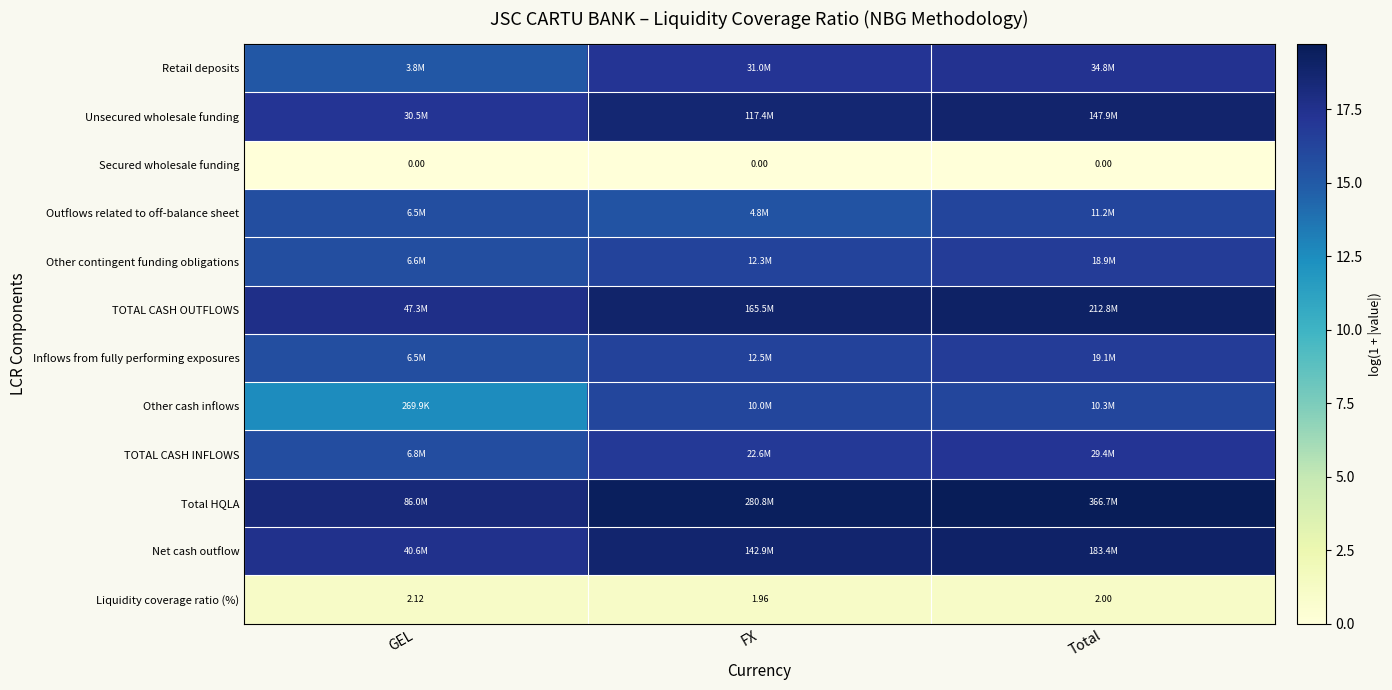

How many series are shown in this chart?

12